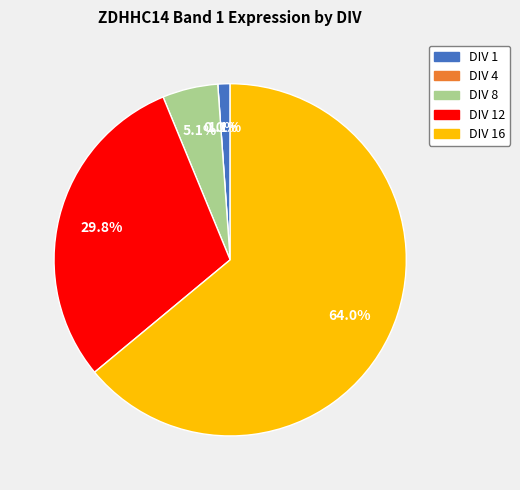

Which category has the biggest portion of the pie?

DIV 16